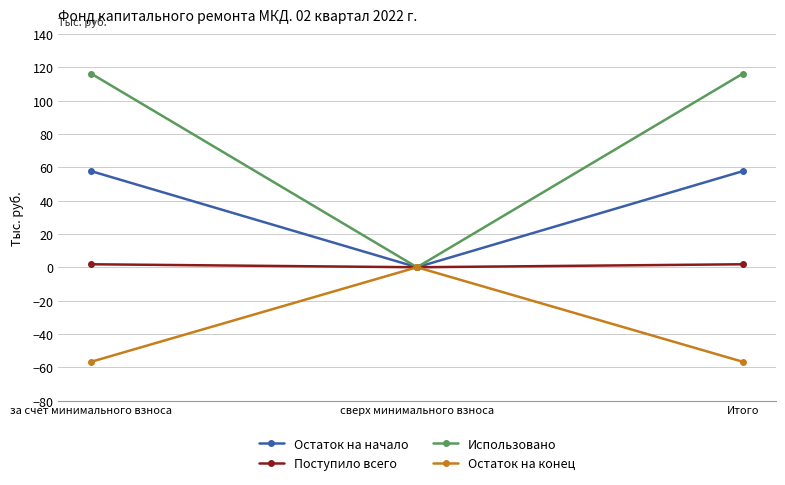

What is the difference between the highest and lowest values at Итого?

173.0